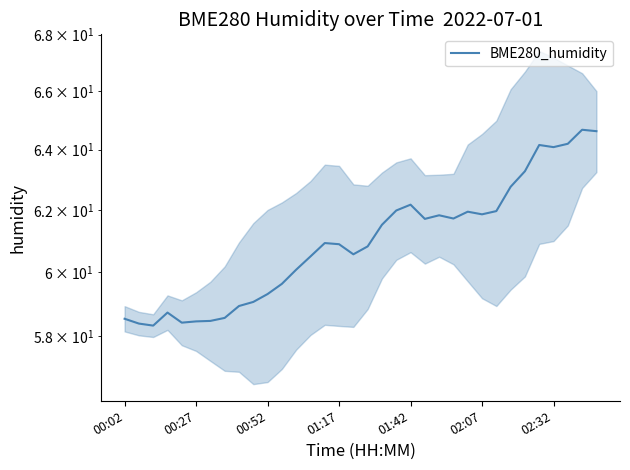

The value at 28 is 95.6. True or false?

False